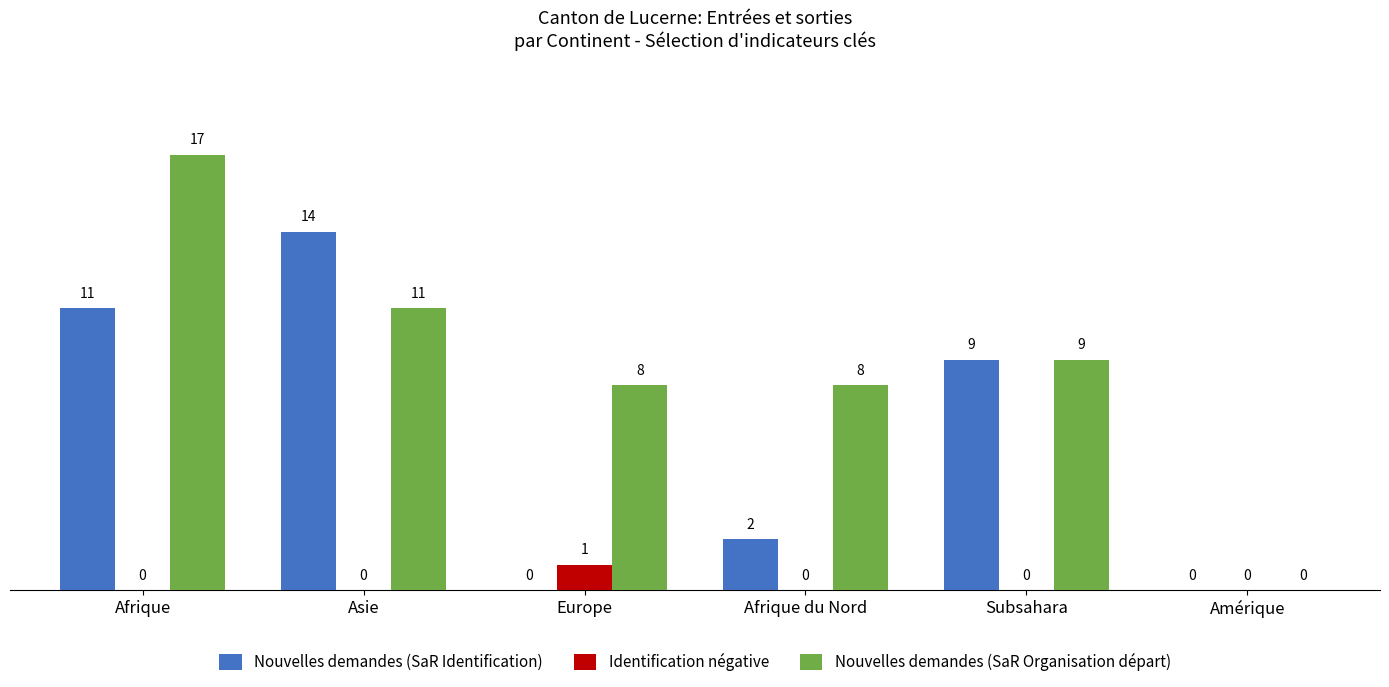

What value does the Nouvelles demandes (SaR Organisation départ) series have at Asie?

11